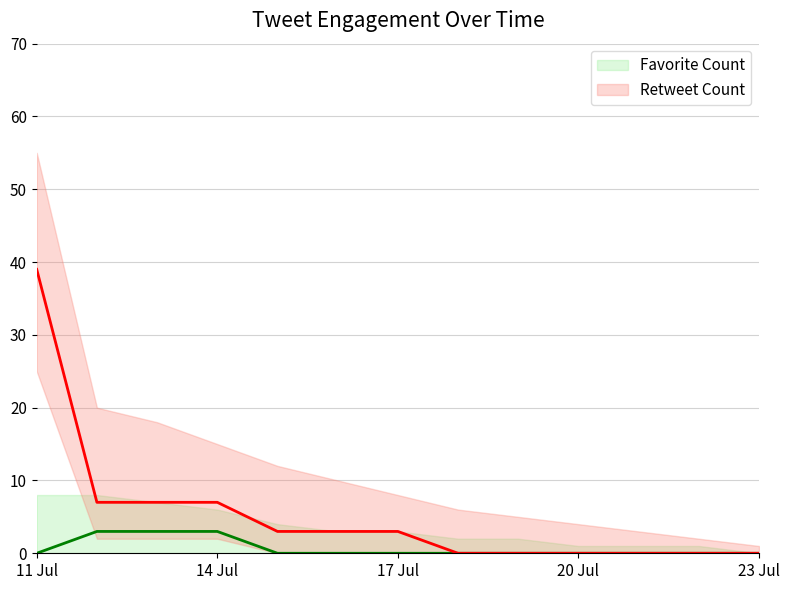

True or false: Favorite Count and Retweet Count intersect in this chart.

False